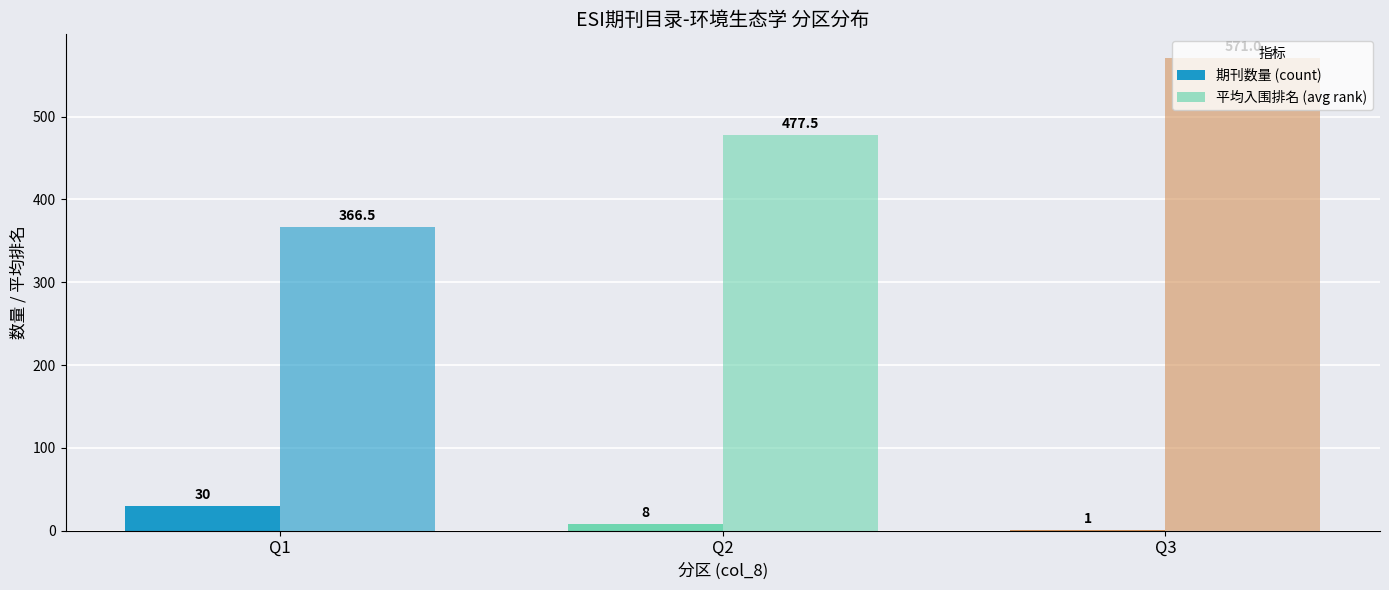

What is the sum of the 平均入围排名 (avg rank) values at Q2 and Q1?

844.0